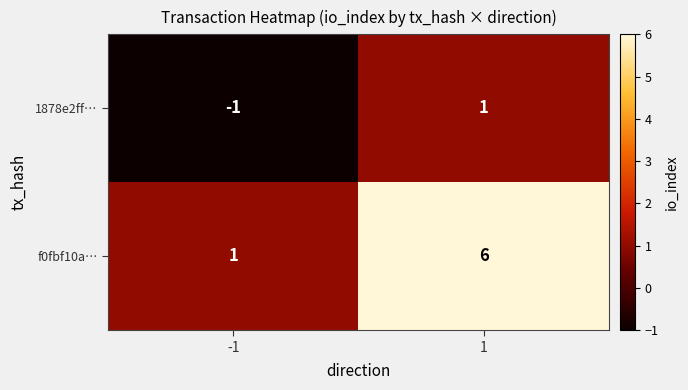

What is the total value across all series at 1?

7